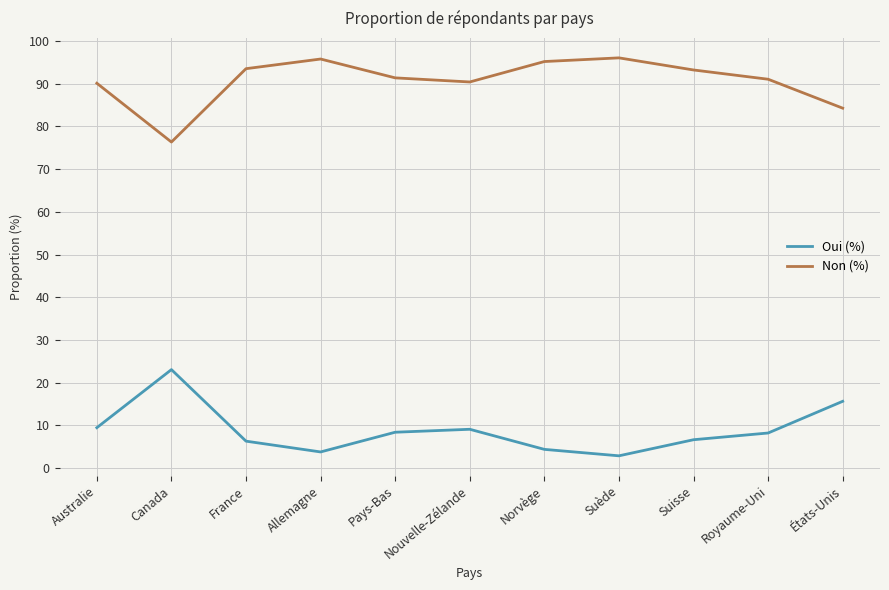

Rank the series by their maximum value, from highest to lowest.

Non (%), Oui (%)